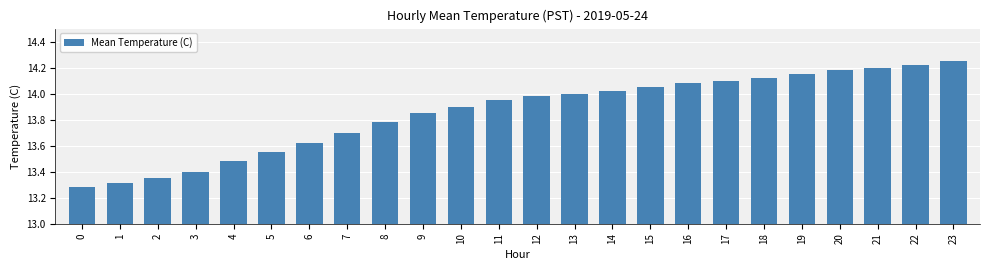

Which label corresponds to the largest value in the chart?

23